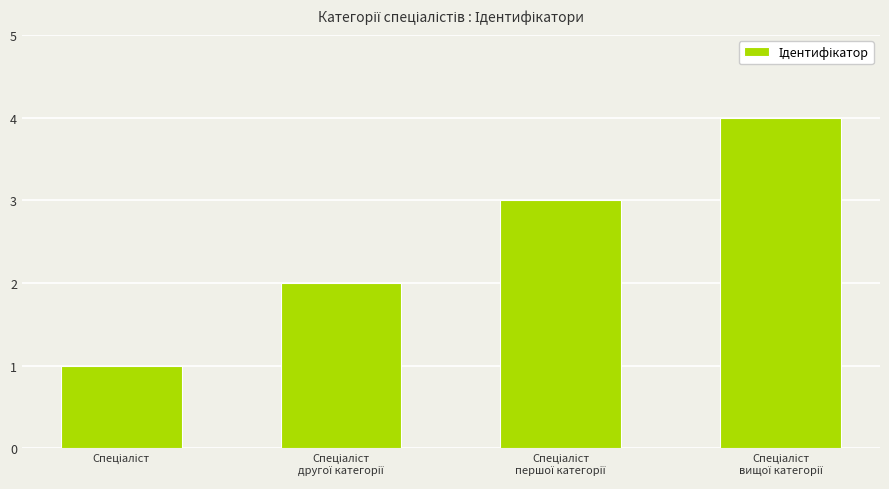

What is the difference between the maximum and minimum values?

3